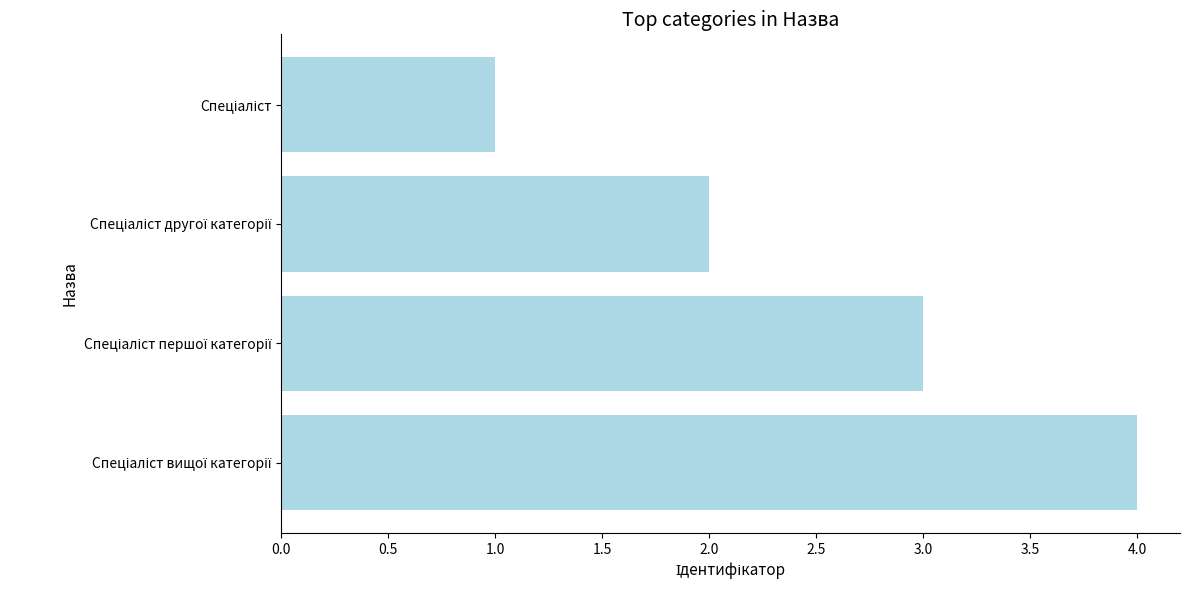

What is the difference between the maximum and minimum values?

3